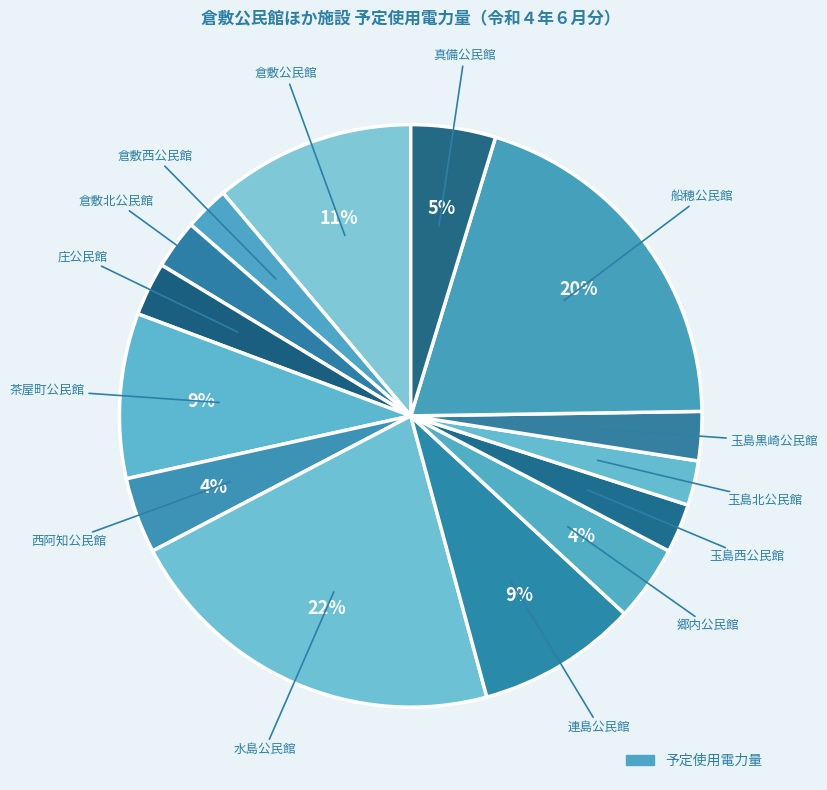

Count the number of slices in the pie.

14